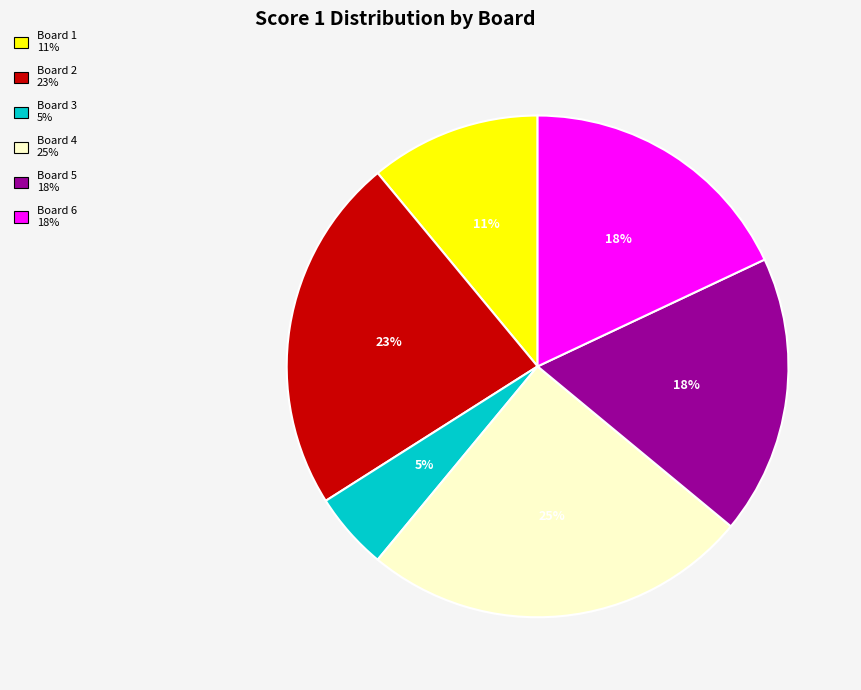

What is the largest slice in the pie chart?

Board 4